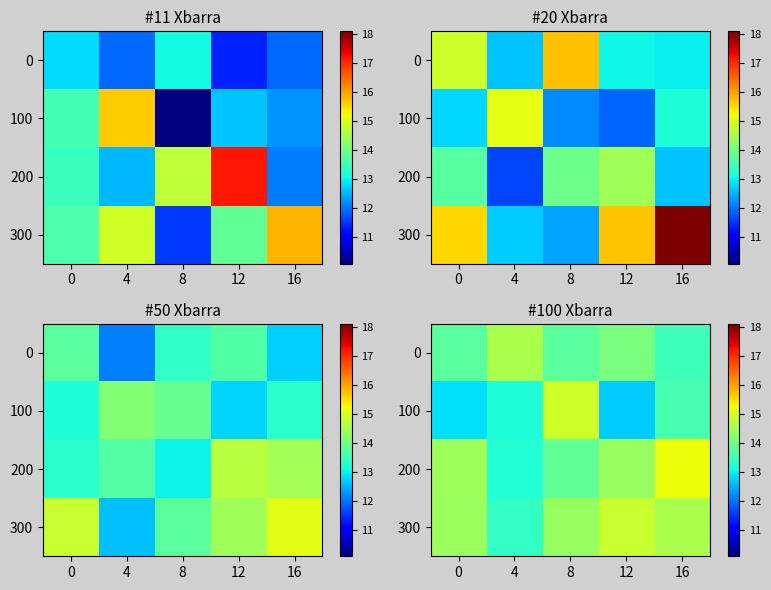

The value of 100 at 12 is 20.5. True or false?

False